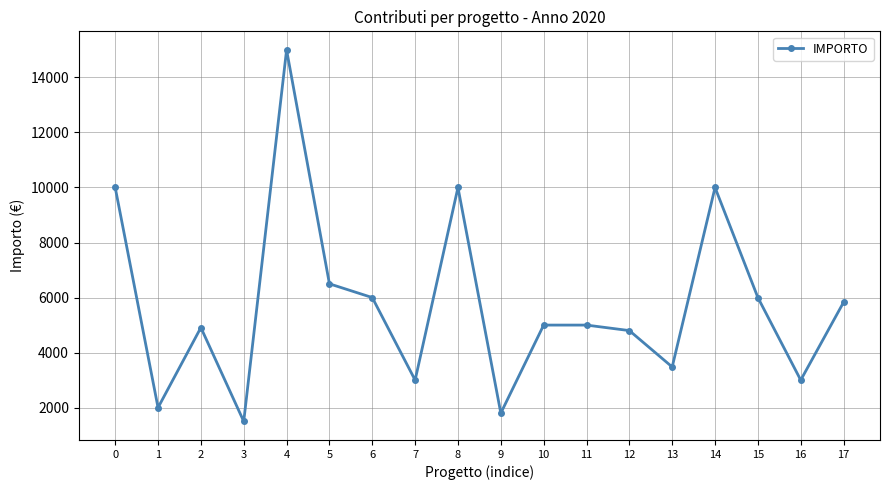

Reading left to right, list all the values displayed in this chart.

10000	2000	4910	1500	15000	6500	6000	3000	10000	1800	5000	5000	4800	3478	10000	6000	3000	5830